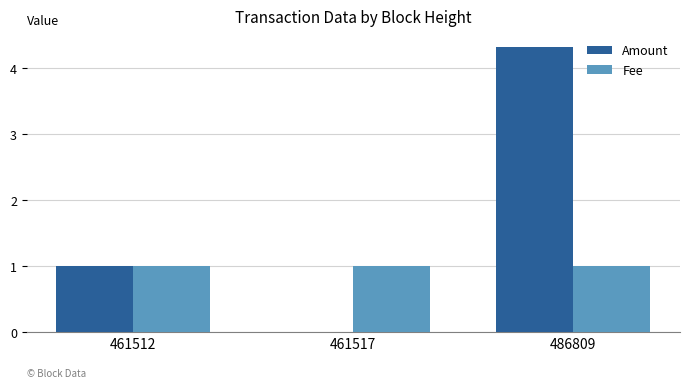

Does the chart contain stacked bars?

No